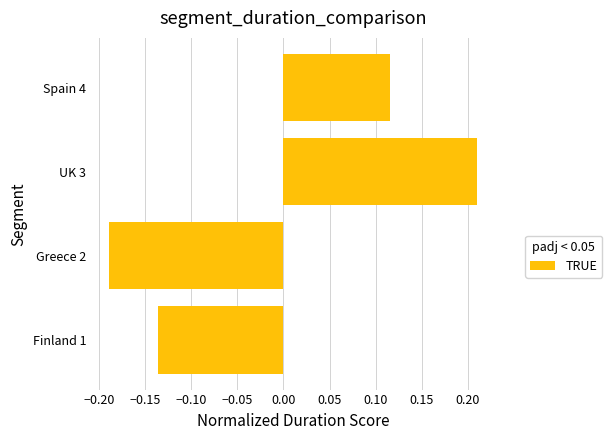

Where is the data nearest to the value 0?

Spain 4